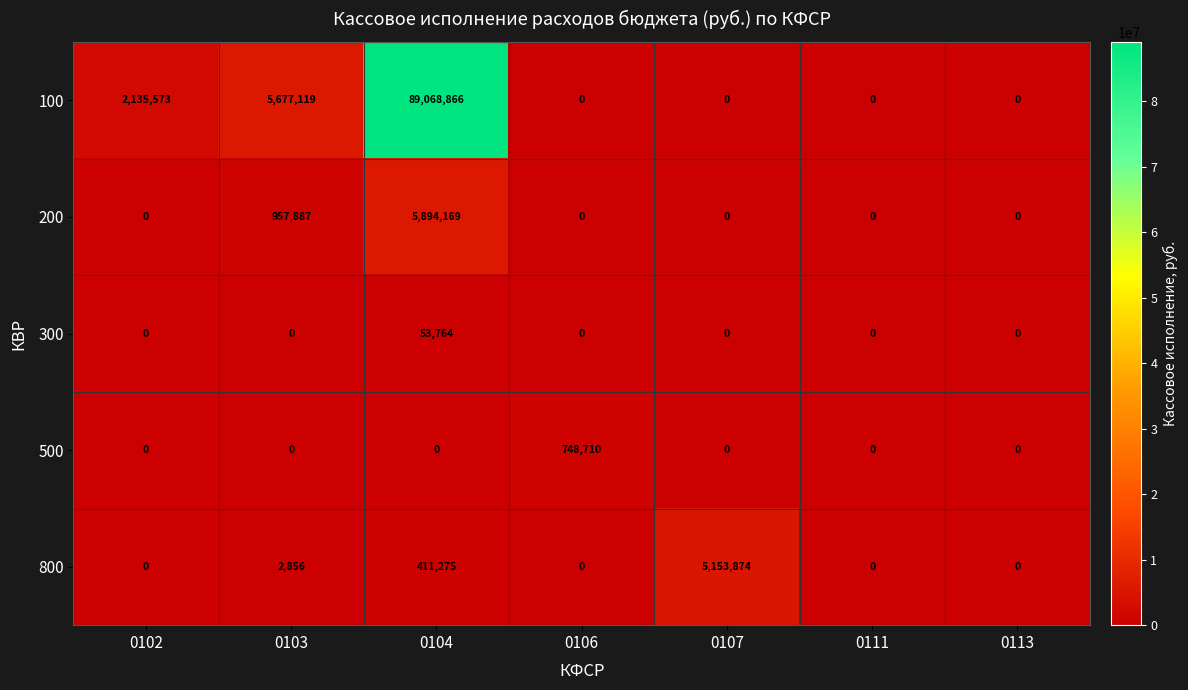

Is it true that 800 equals 0 at 0111?

True